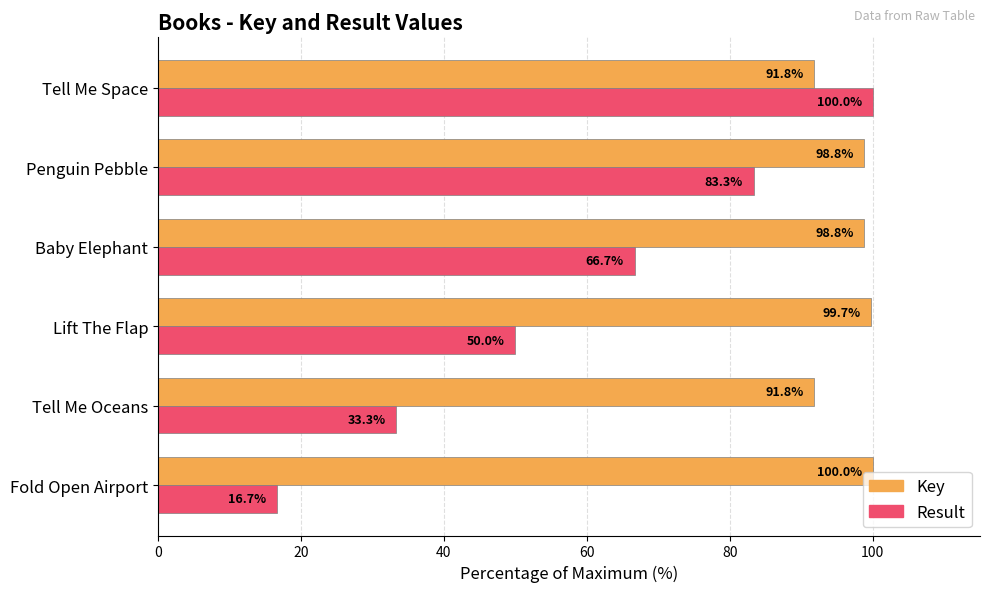

What is the maximum value shown in the chart?

100.0